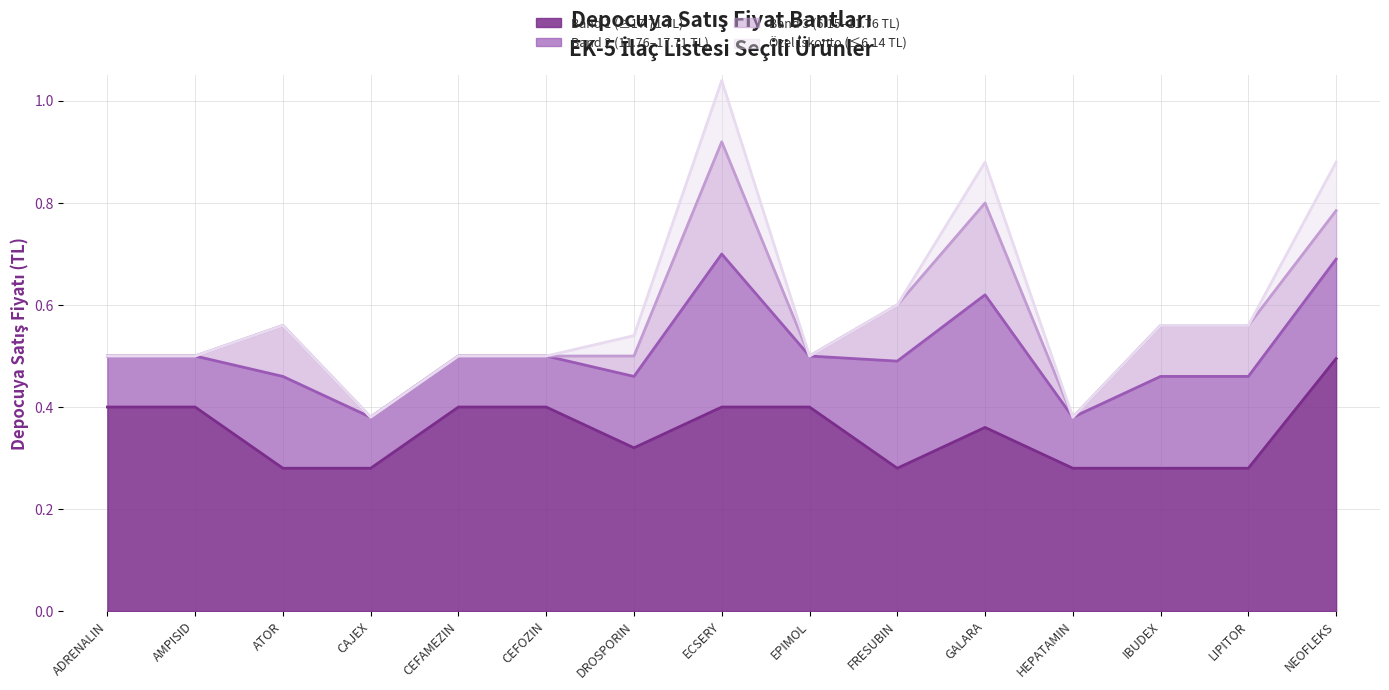

Rank the series at GALARA from lowest to highest value.

Ozel Iskonto, Depocuya Satis Fiyati Band3, Depocuya Satis Fiyati Band2, Depocuya Satis Fiyati Band1